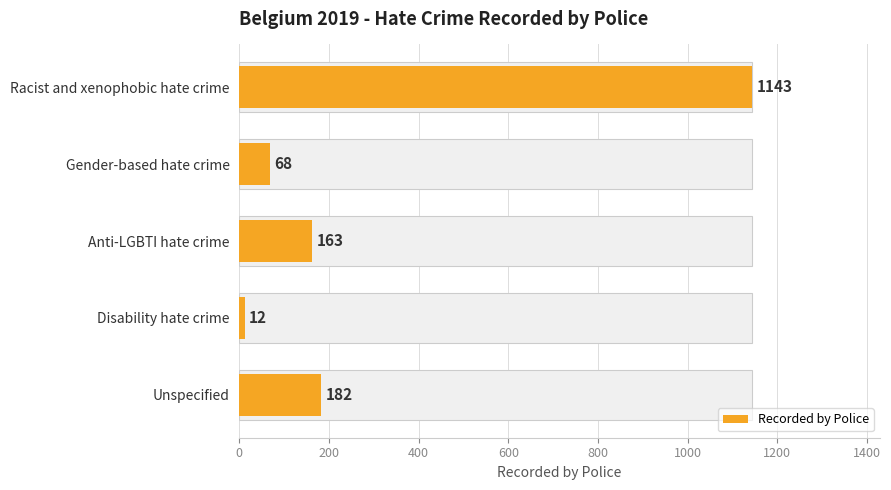

What is the value of the 2nd bar from the left?

68